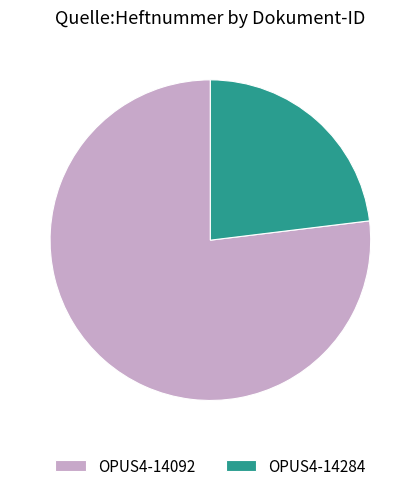

Approximately how many times larger is the value at OPUS4-14092 compared to OPUS4-14284?

3.3